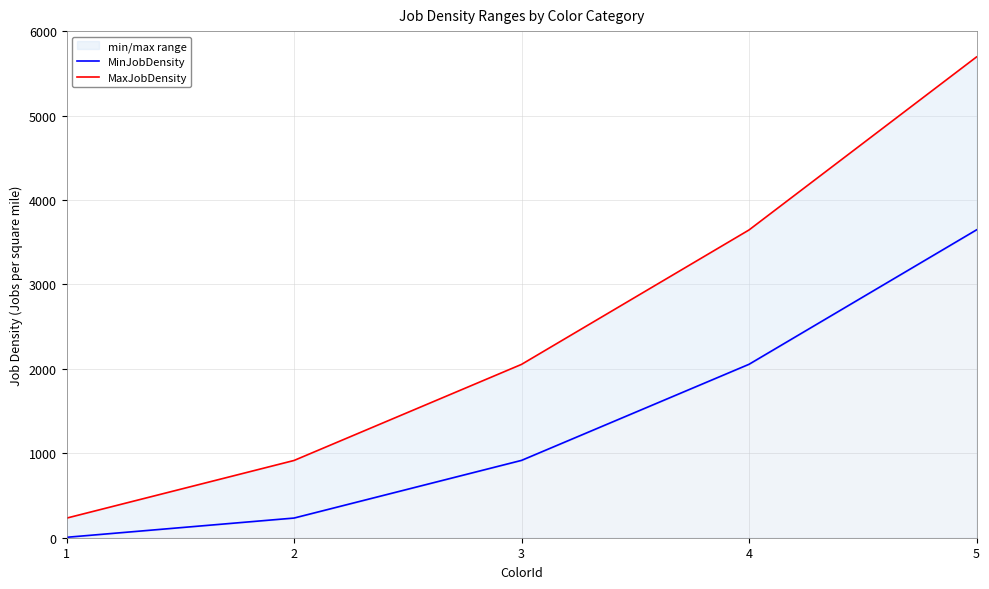

Does the chart have visible grid lines?

Yes